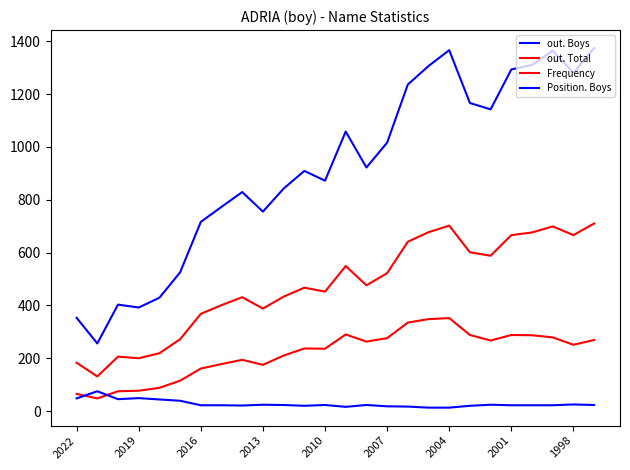

Does the chart have visible grid lines?

No